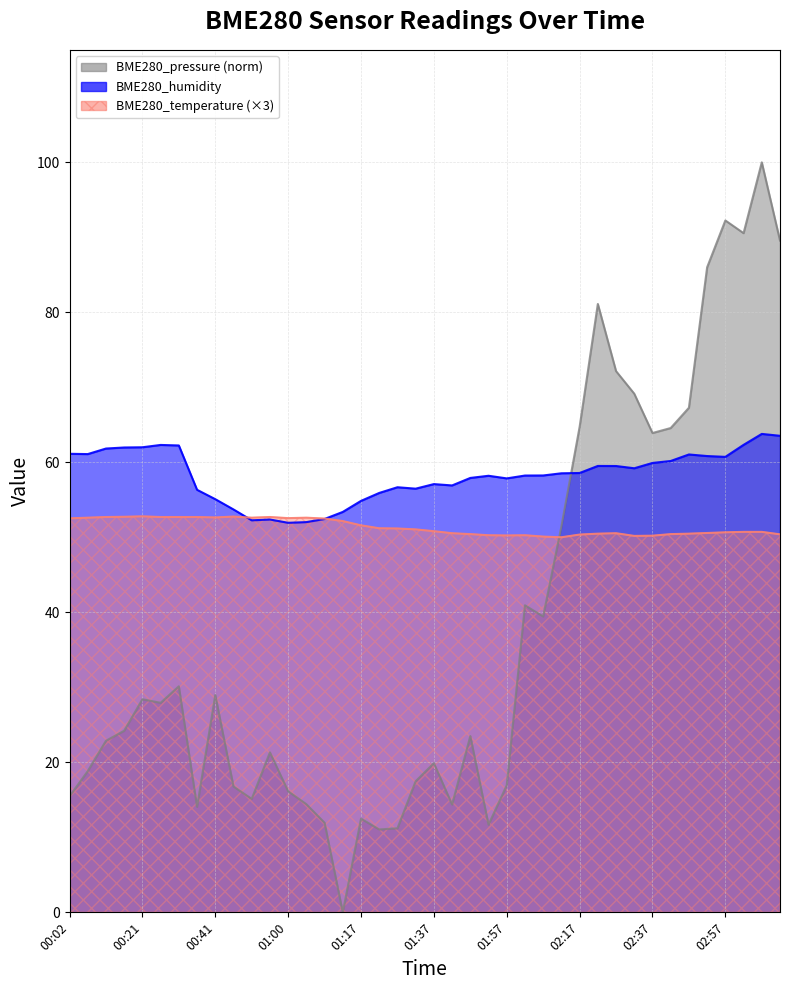

Reading right to left, list all the values displayed in this chart.

BME280_temperature: 50.4	50.7	50.7	50.7	50.6	50.5	50.4	50.2	50.2	50.6	50.5	50.4	50.0	50.1	50.3	50.2	50.3	50.4	50.6	50.8	51.1	51.2	51.2	51.6	52.2	52.5	52.6	52.6	52.7	52.6	52.8	52.7	52.7	52.7	52.7	52.8	52.7	52.7	52.6	52.5
BME280_humidity: 63.5	63.8	62.3	60.7	60.8	61.0	60.2	59.9	59.2	59.5	59.5	58.6	58.5	58.2	58.2	57.9	58.2	57.9	56.9	57.1	56.5	56.7	55.9	54.9	53.4	52.5	52.0	51.9	52.4	52.3	53.7	55.1	56.3	62.2	62.3	62.0	62.0	61.8	61.1	61.1
BME280_pressure_scaled: 89.6	100.0	90.6	92.3	86.0	67.3	64.6	63.9	69.1	72.2	81.1	64.7	51.5	39.4	40.9	16.9	11.7	23.5	14.4	19.9	17.5	11.2	11.1	12.5	0.0	11.9	14.4	16.1	21.3	15.1	16.8	29.0	14.1	30.1	27.9	28.4	24.2	22.9	18.8	15.5